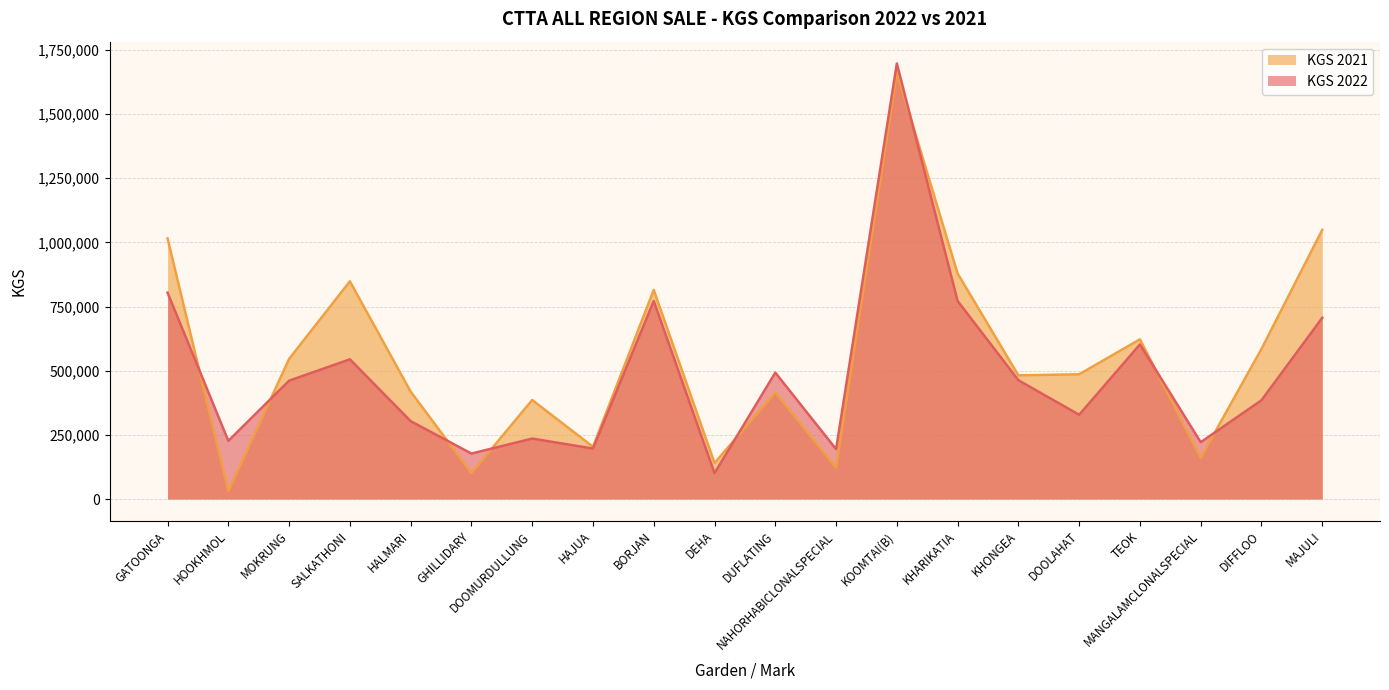

At how many categories does at least one series exceed 227589?

14